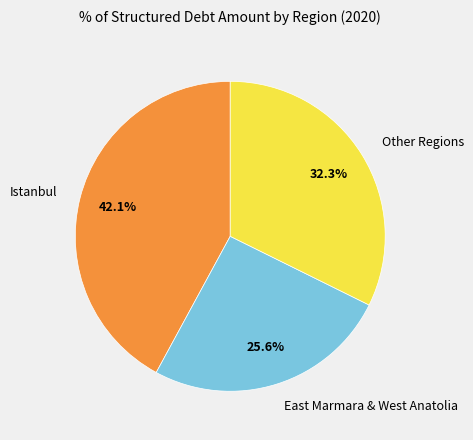

Is there a majority slice in this chart?

No